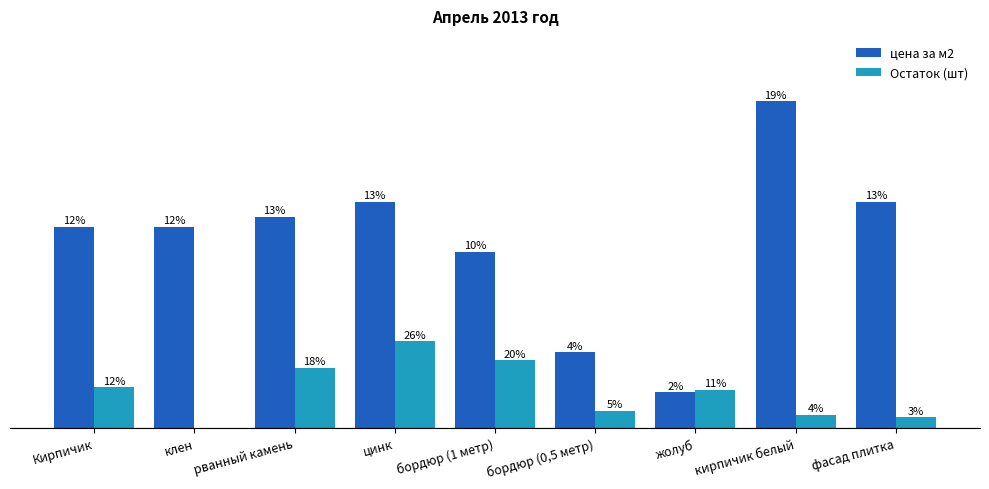

Are the bars grouped side by side (vs. stacked)?

Yes